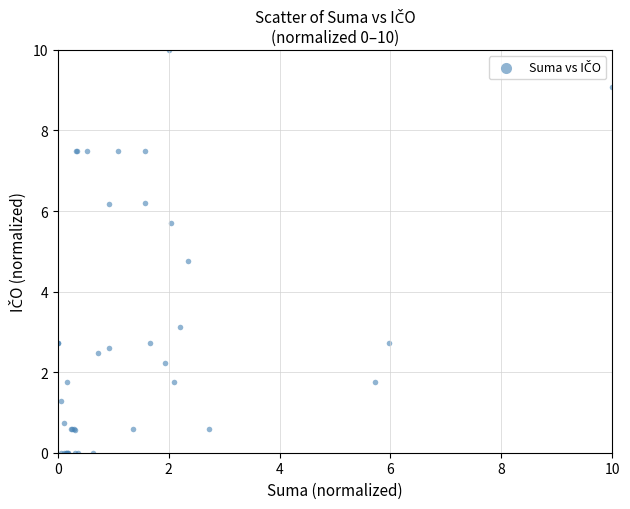

What Y value in the scatter plot is closest to 5?

4.8